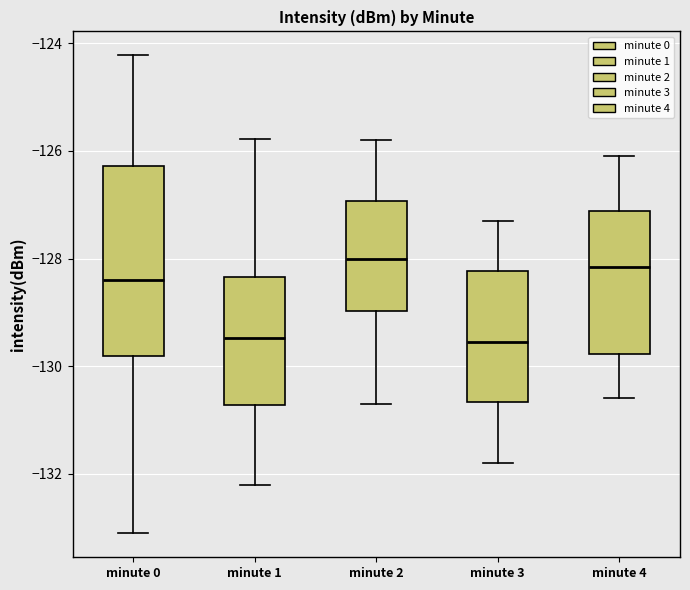

Where is the upper edge of the box for minute 0 on the y-axis? The values are not printed on the chart, so give them approximately, as read against the axis.

-126.2